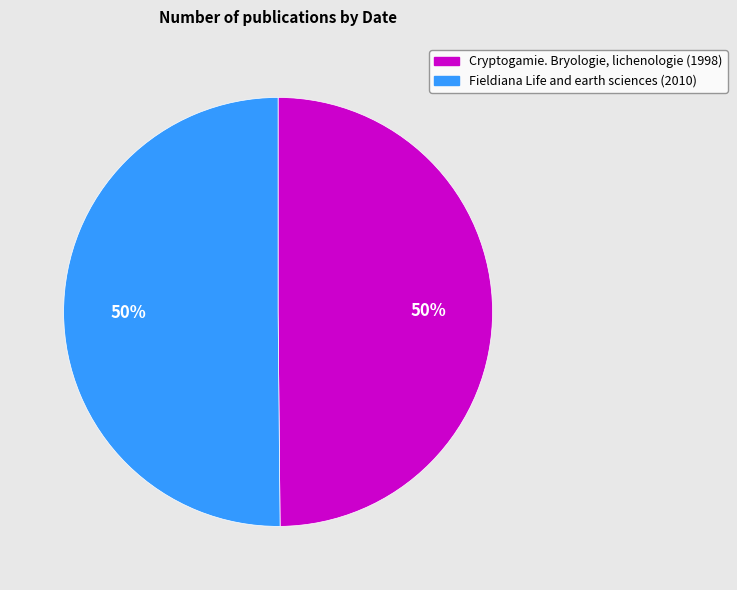

Count the number of slices in the pie.

2